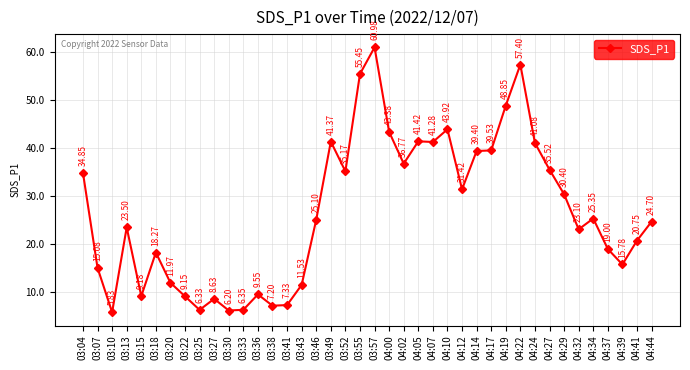

How many interior local valleys (lower than both neighbors) does the data have?

11